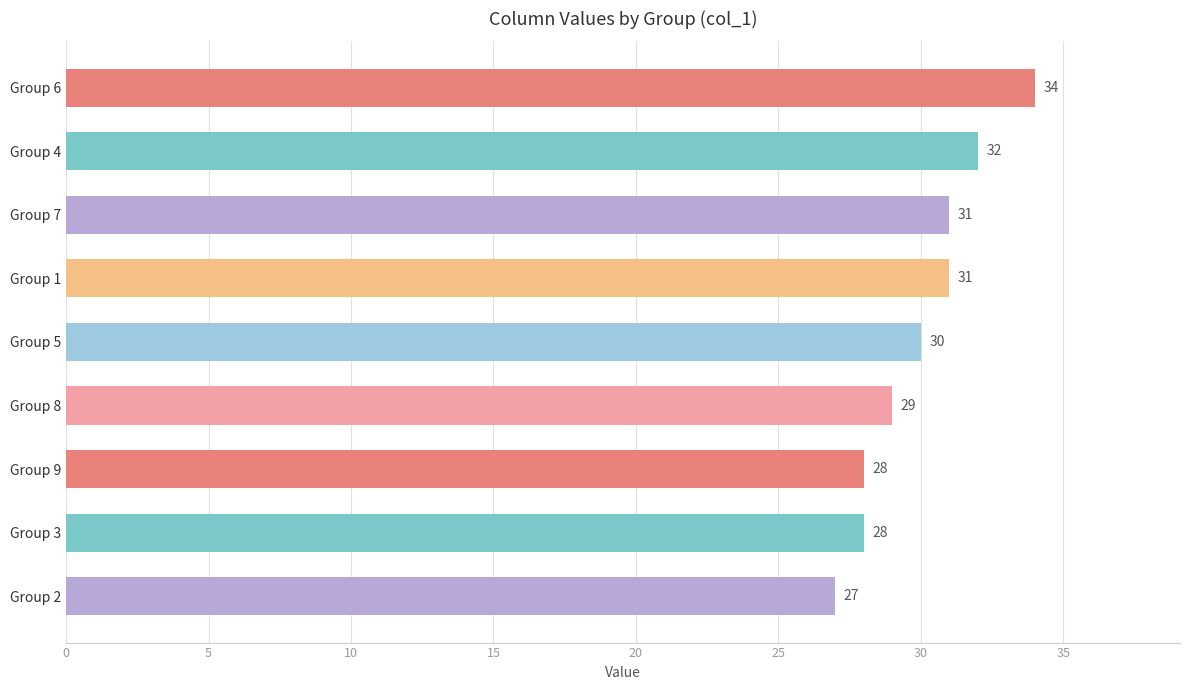

True or false: the data shows 5 at Group 2.

False